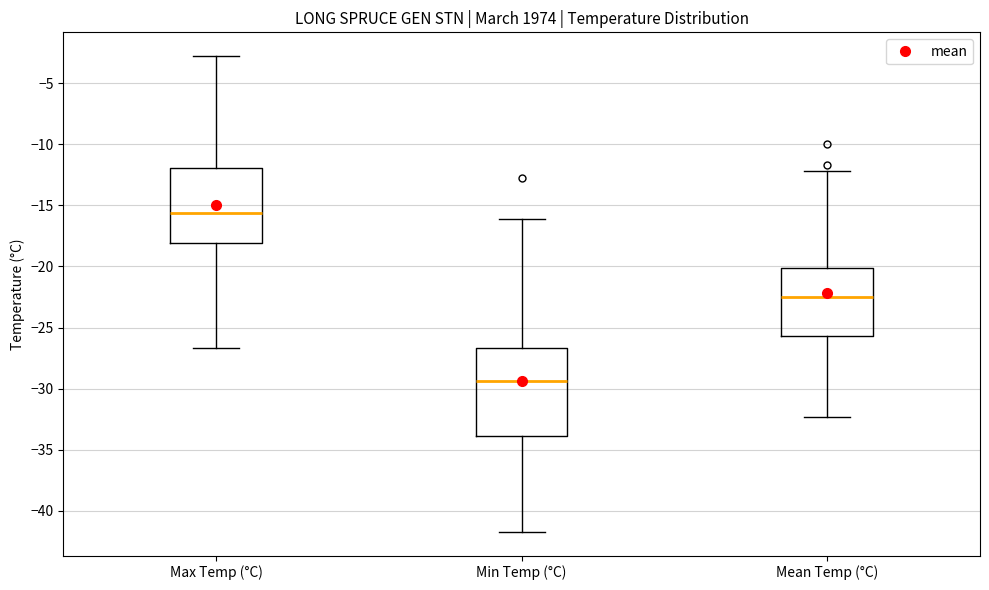

Where does the median line of the box for Max Temp (°C) sit on the y-axis? The values are not printed on the chart, so give them approximately, as read against the axis.

-15.5